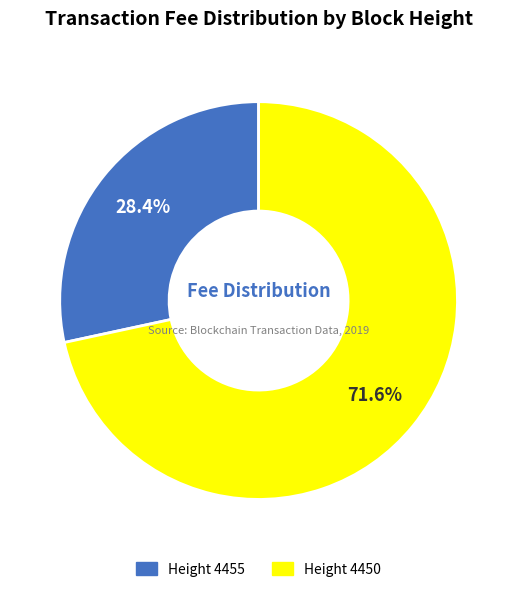

Is Height 4450 the majority of the pie?

Yes